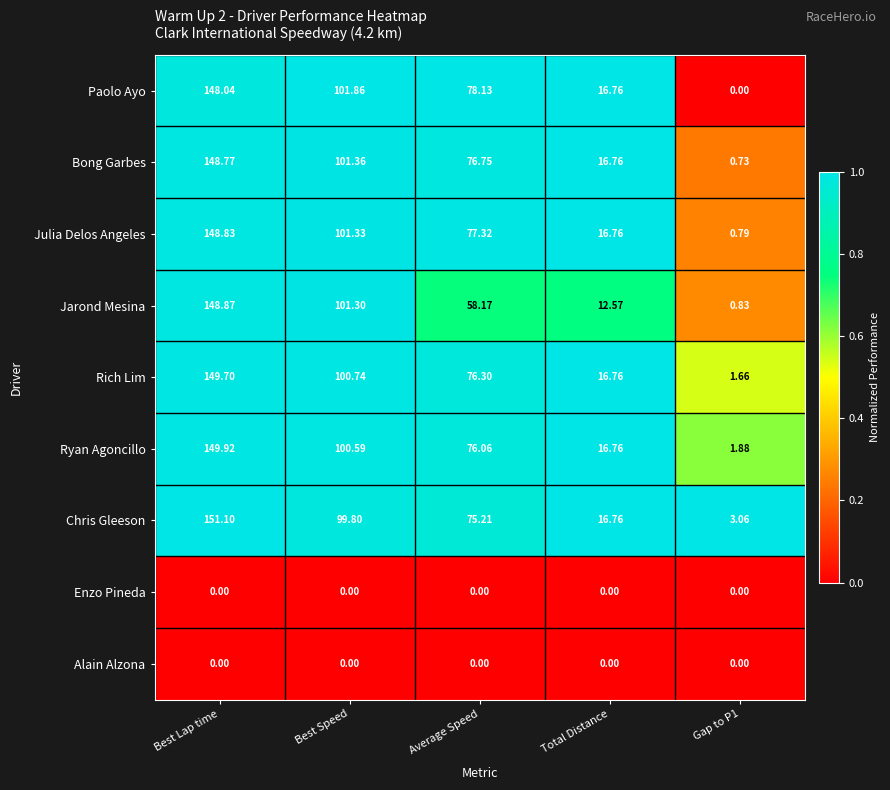

Which category has the highest value in the Rich Lim series?

Best Lap time